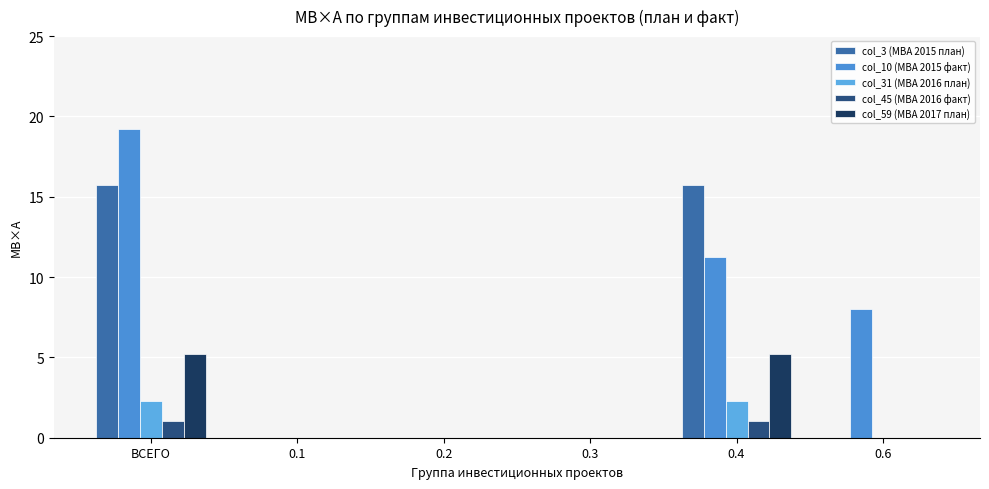

Is it true that col_59 (МВА 2017 план) equals 0.0 at 0.3?

True